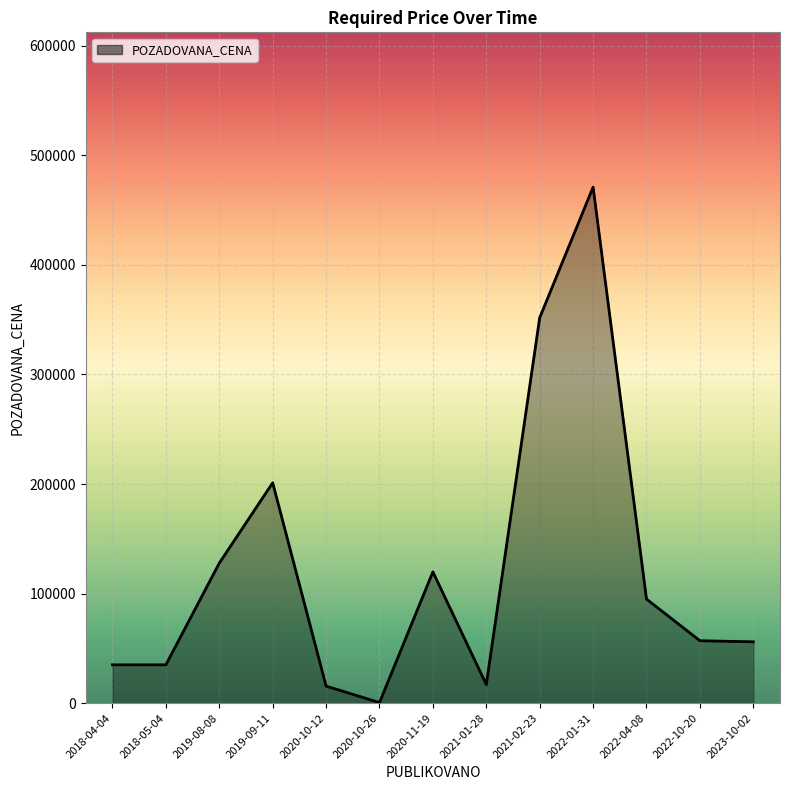

What is the change in value from 2018-04-04 to 2023-10-02?

+21000